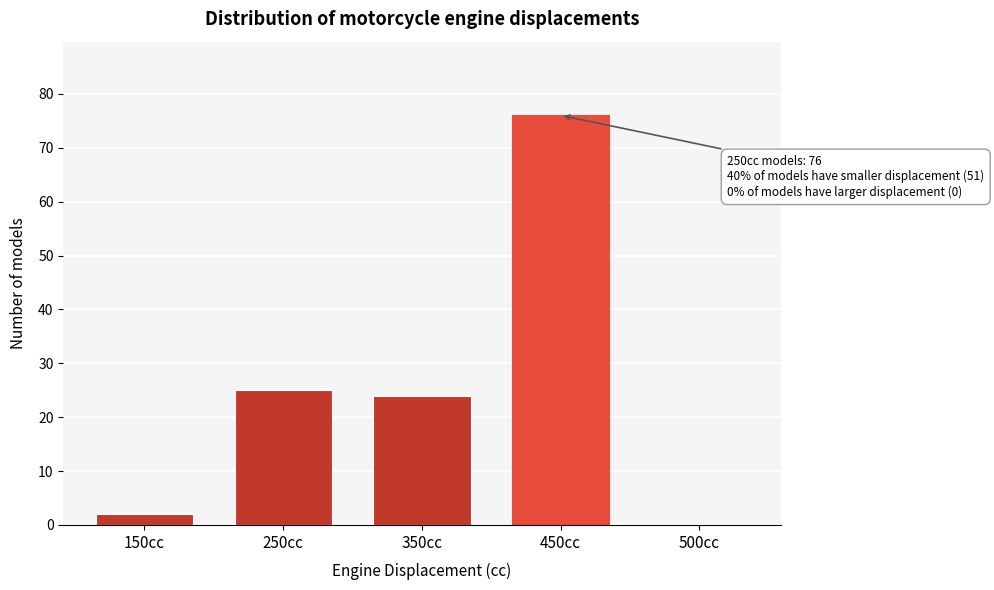

Reading left to right, list all the values displayed in this chart.

150cc=2	250cc=25	350cc=24	450cc=76	500cc=0